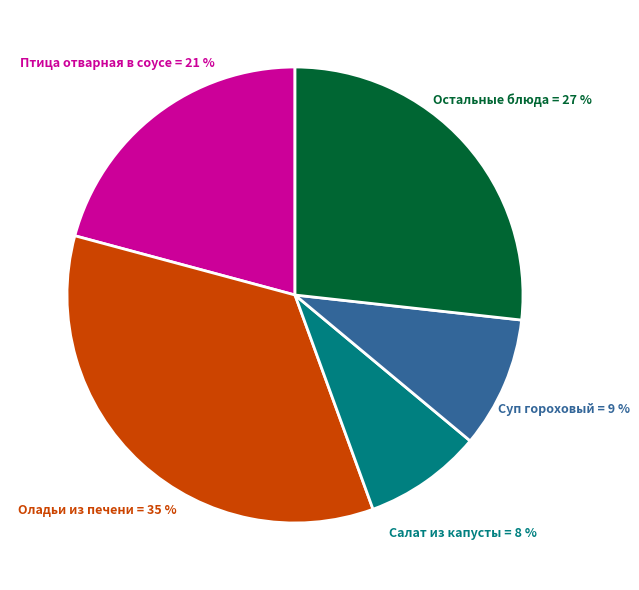

Rank the categories by value from lowest to highest.

Салат из капусты, Суп гороховый, Птица отварная в соусе, Остальные блюда, Оладьи из печени